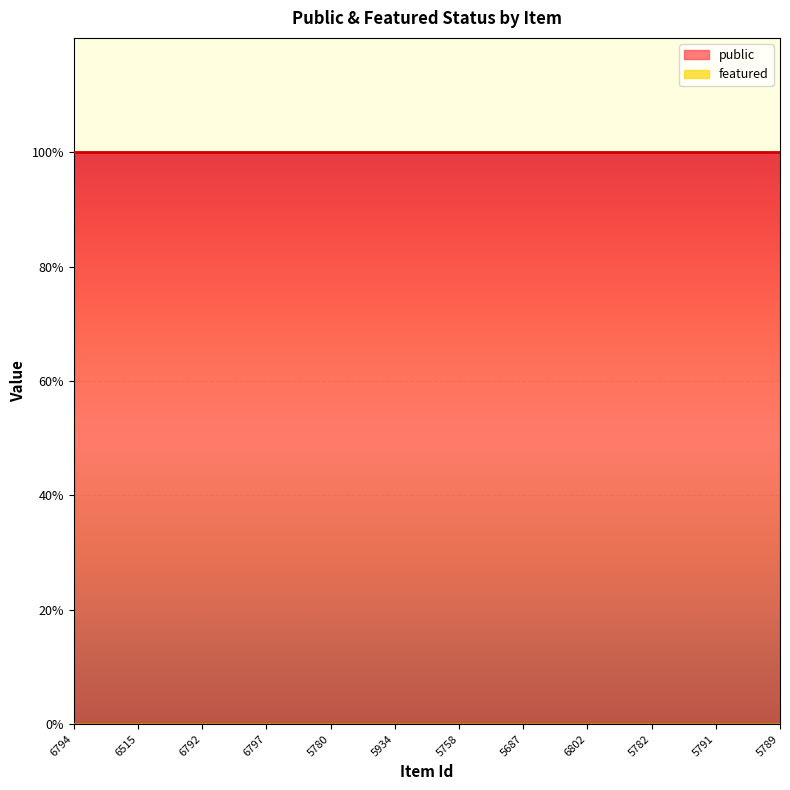

The public series shows 1 at 6802. True or false?

True